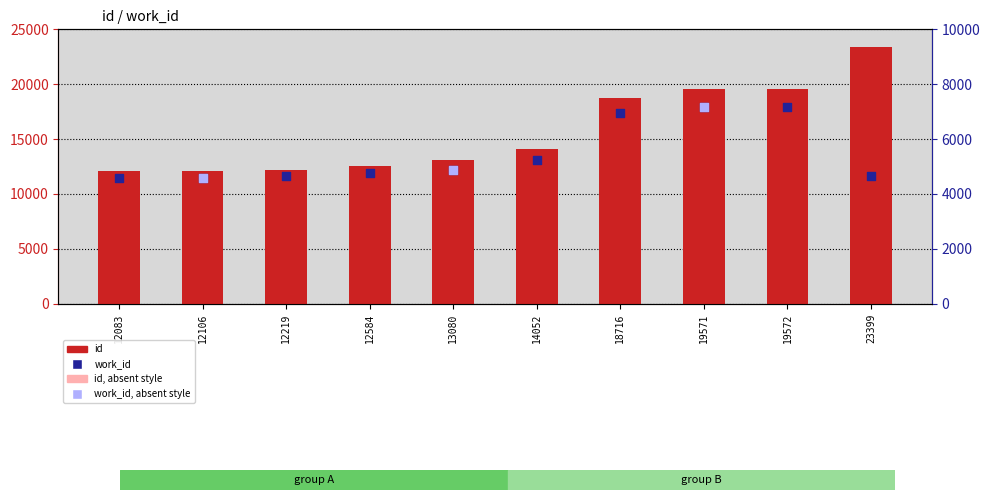

Is the value of id at 12584 greater than the value of work_id at 13080?

Yes